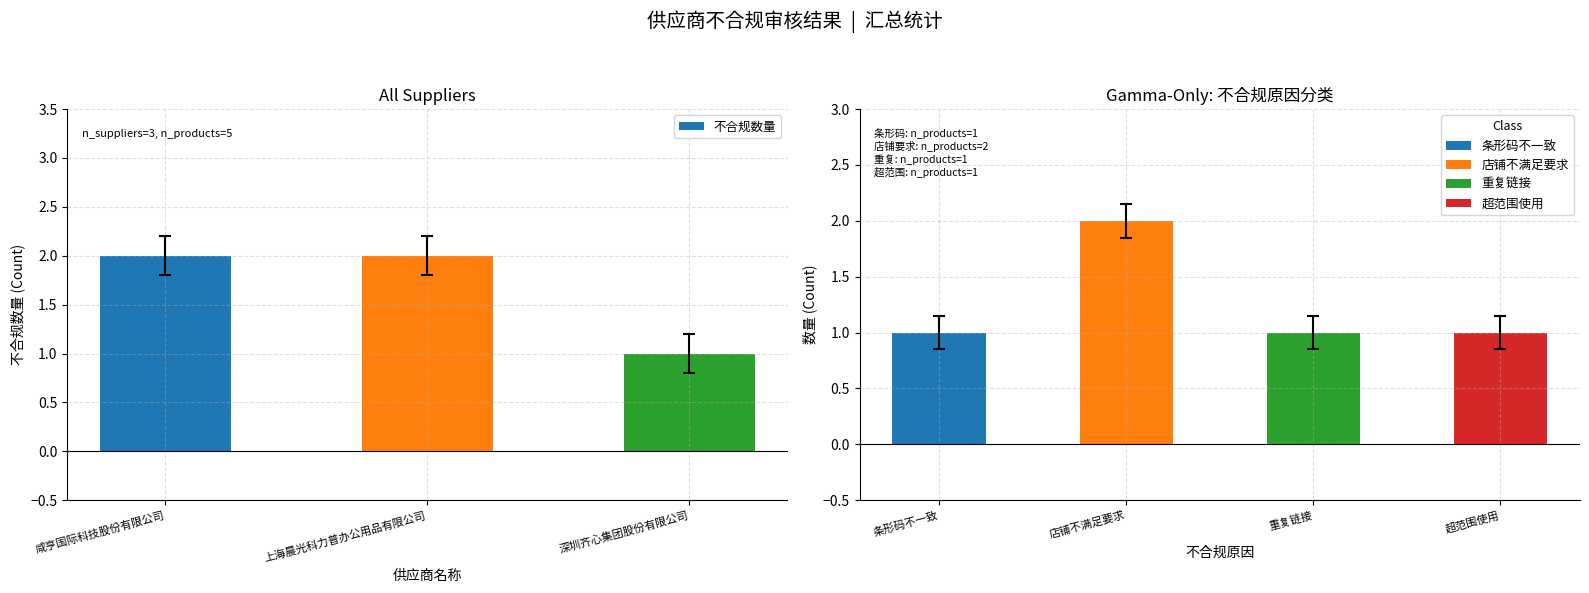

Rank the categories by value from highest to lowest.

咸亨国际科技股份有限公司, 上海晨光科力普办公用品有限公司, 深圳齐心集团股份有限公司